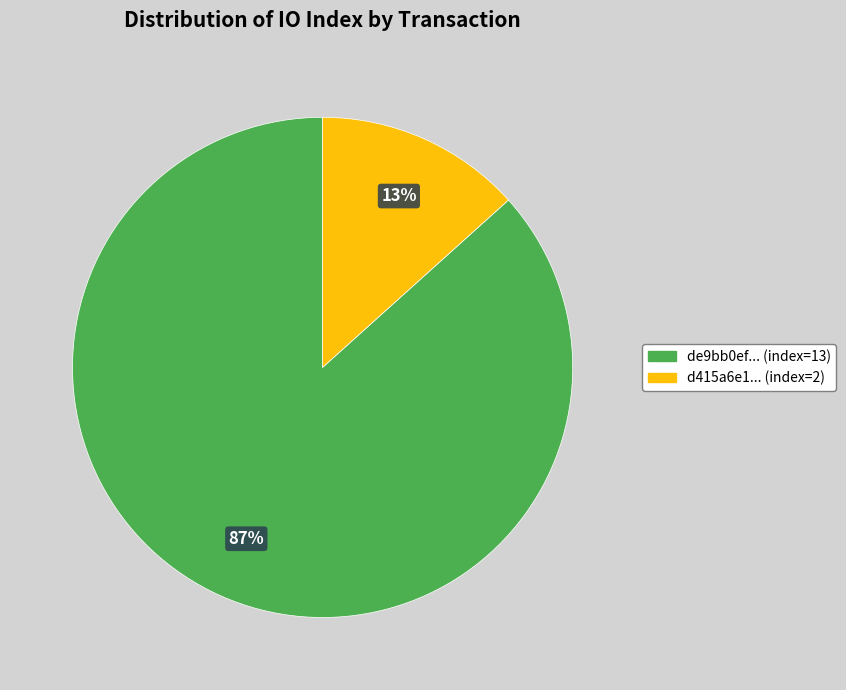

To the nearest percent, what is the combined percentage of d415a6e1... (index=2) and de9bb0ef... (index=13)?

100%